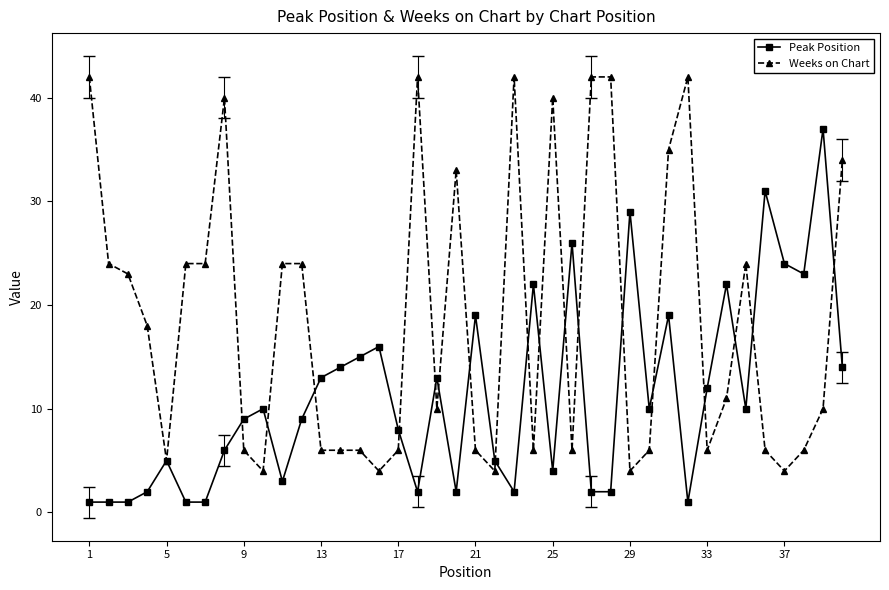

True or false: Peak Position has more than 1 interior local peaks.

True